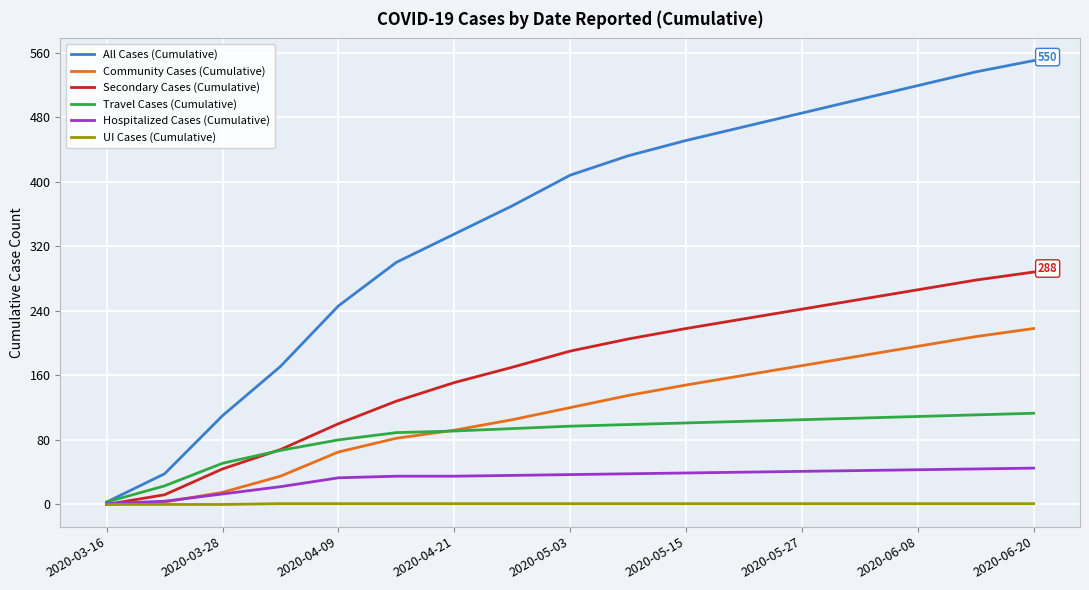

Rank the series by their maximum value, from highest to lowest.

All Cases (Cumulative), Secondary Cases (Cumulative), Community Cases (Cumulative), Travel Cases (Cumulative), Hospitalized Cases (Cumulative), UI Cases (Cumulative)